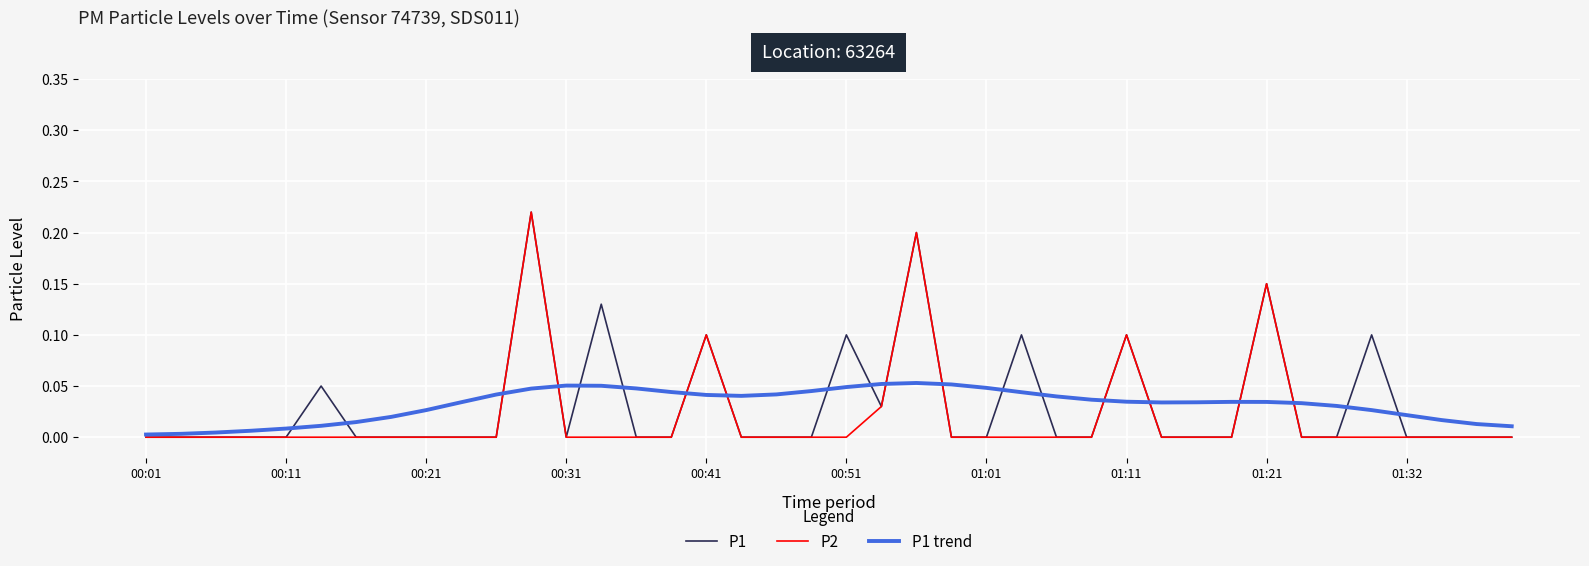

How many lines are shown in the chart?

3